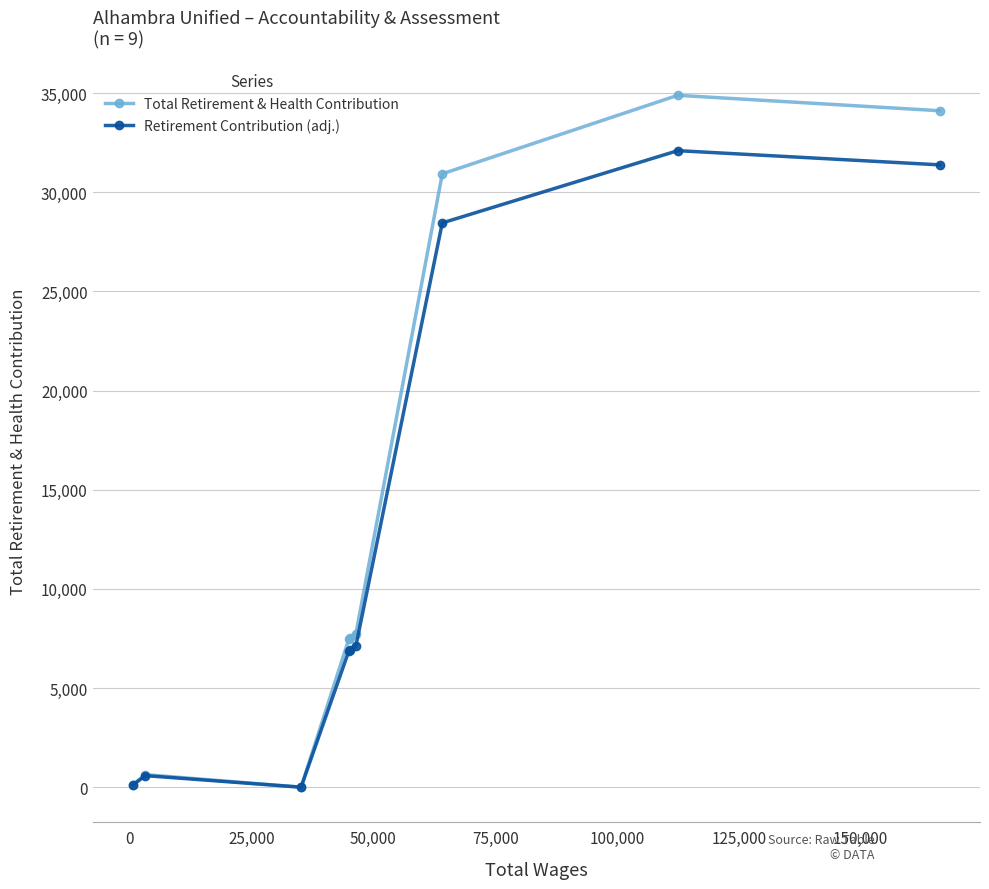

What is the maximum value shown in the chart?

34889.0